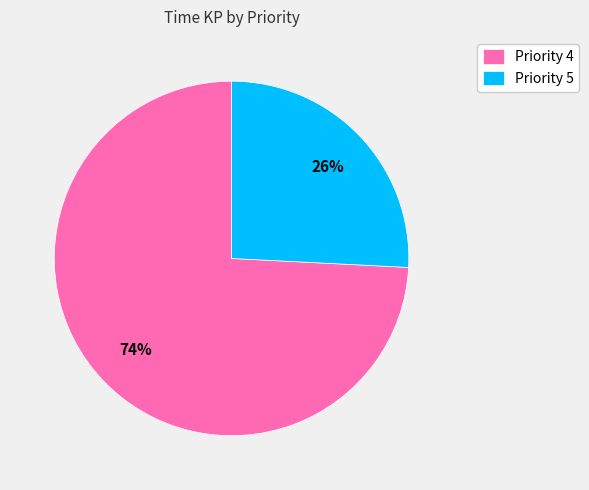

To the nearest percent, what is the difference between the largest and smallest slice percentages?

48%